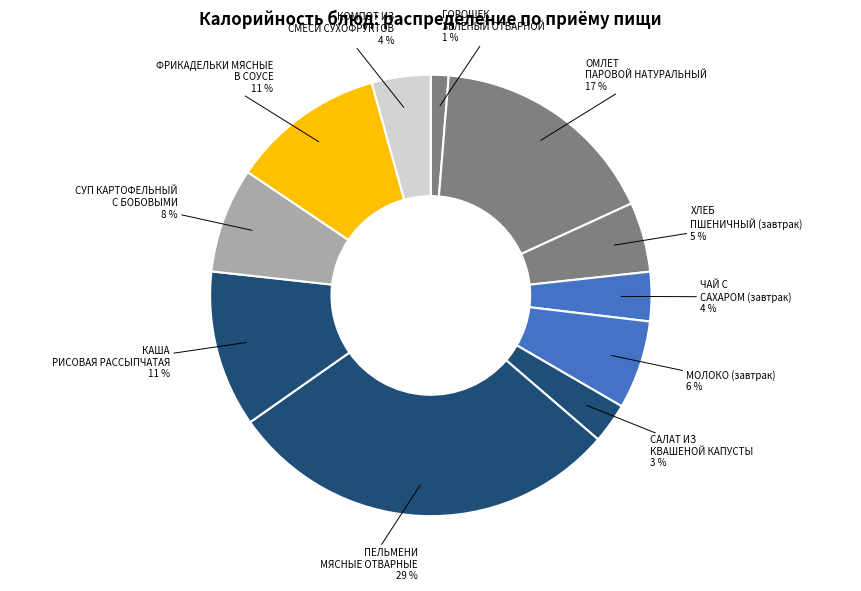

True or false: ЧАЙ С САХАРОМ (завтрак) accounts for 4% of the total.

True